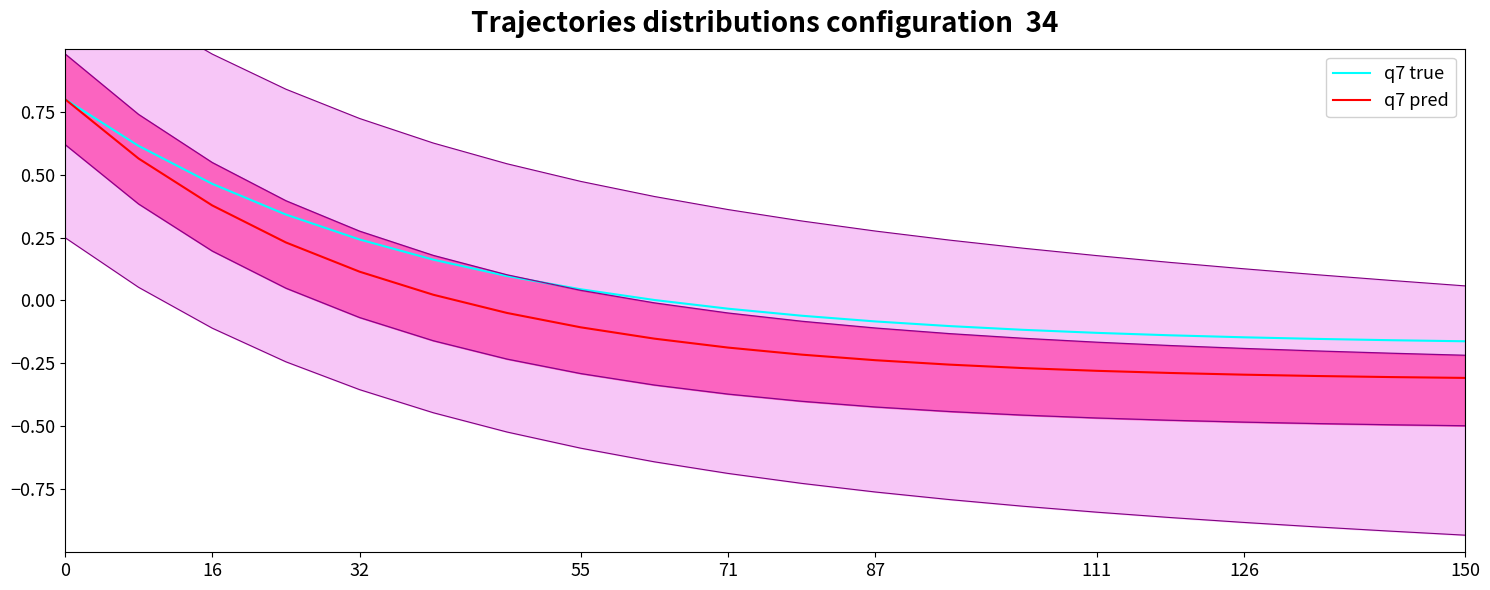

What is the difference between the maximum and minimum values in the q7 pred series?

1.1